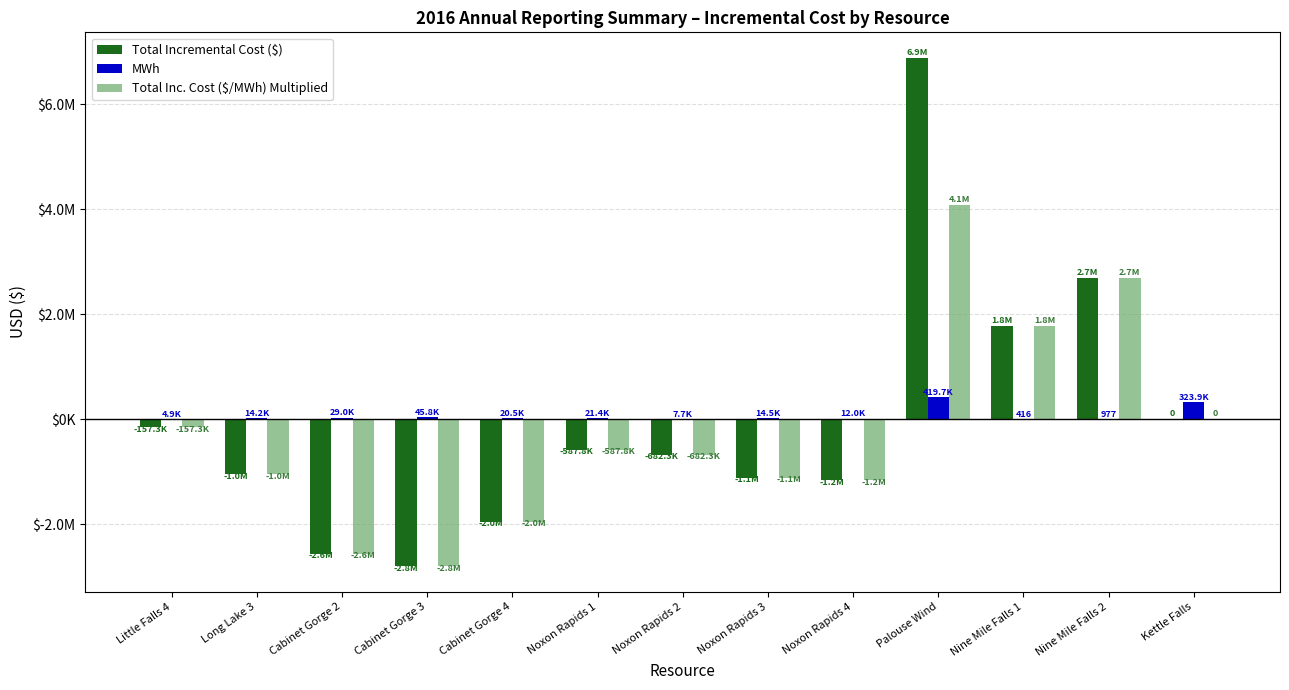

What position from the left is Noxon Rapids 4?

9